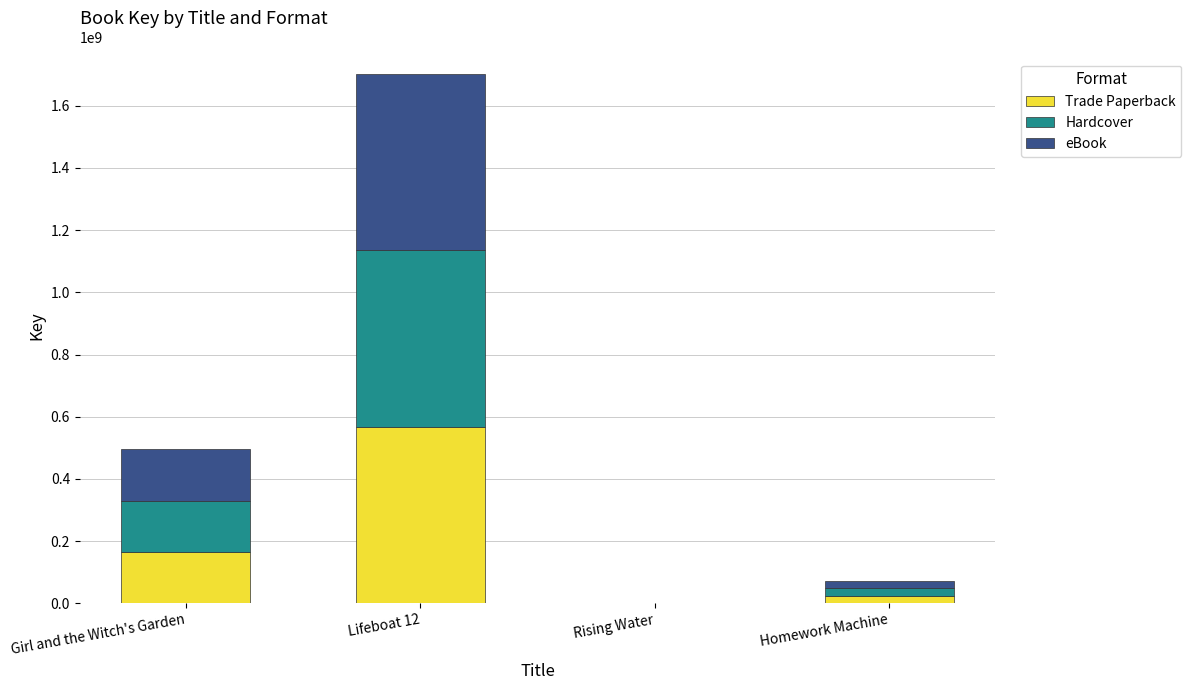

How many series are shown in this chart?

3